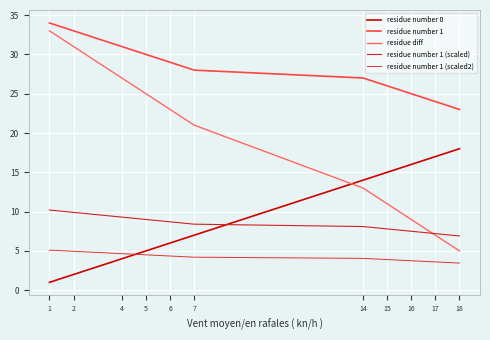

Is this an area chart (filled region under the line)?

No